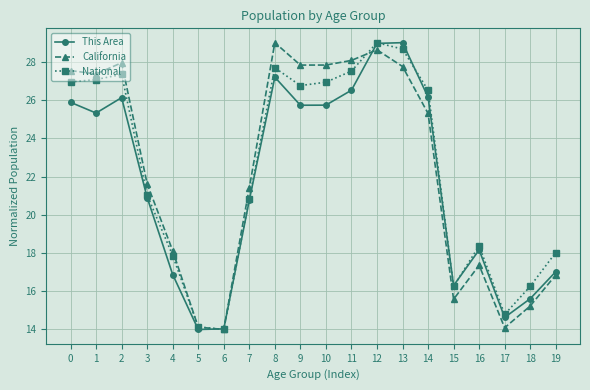

What is the value of the This Area point at the 8th from the left?

20.8